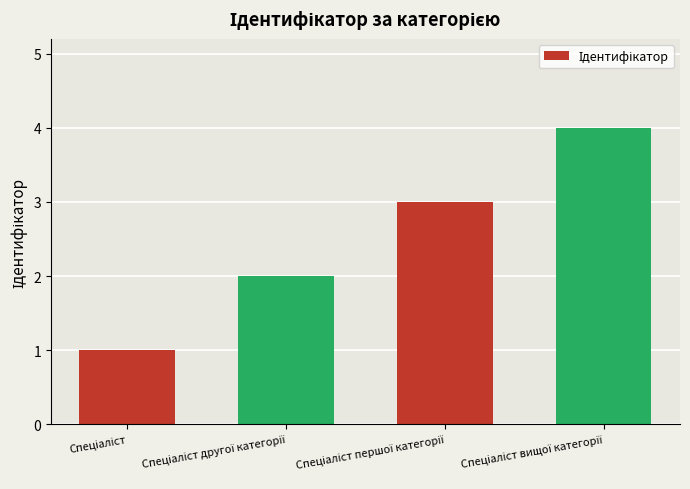

What is the sum of all values?

10